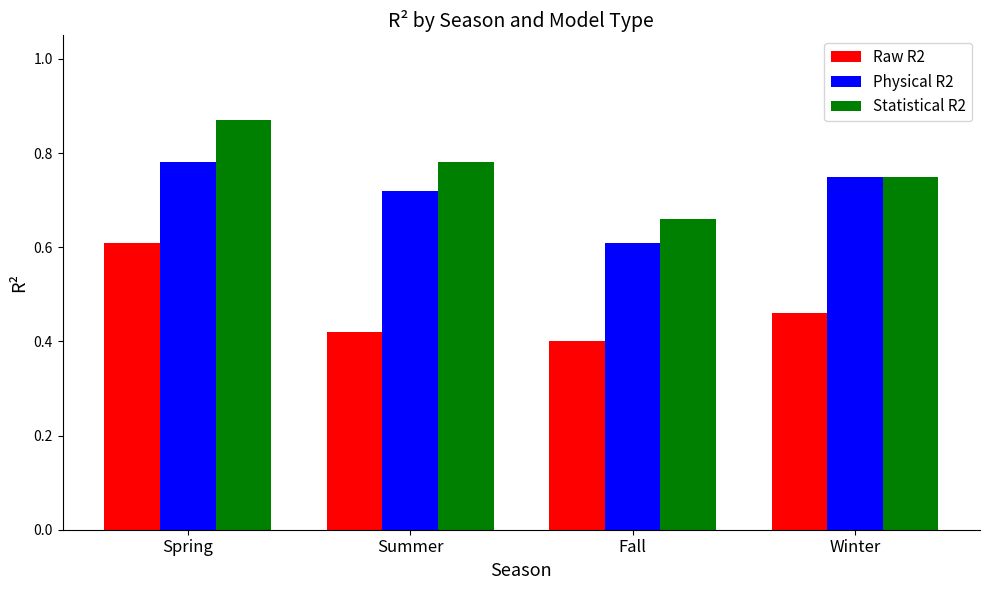

How many distinct data groups are displayed?

3